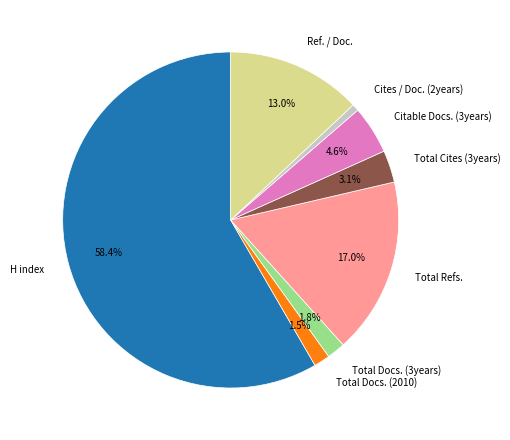

Count the number of slices in the pie.

8